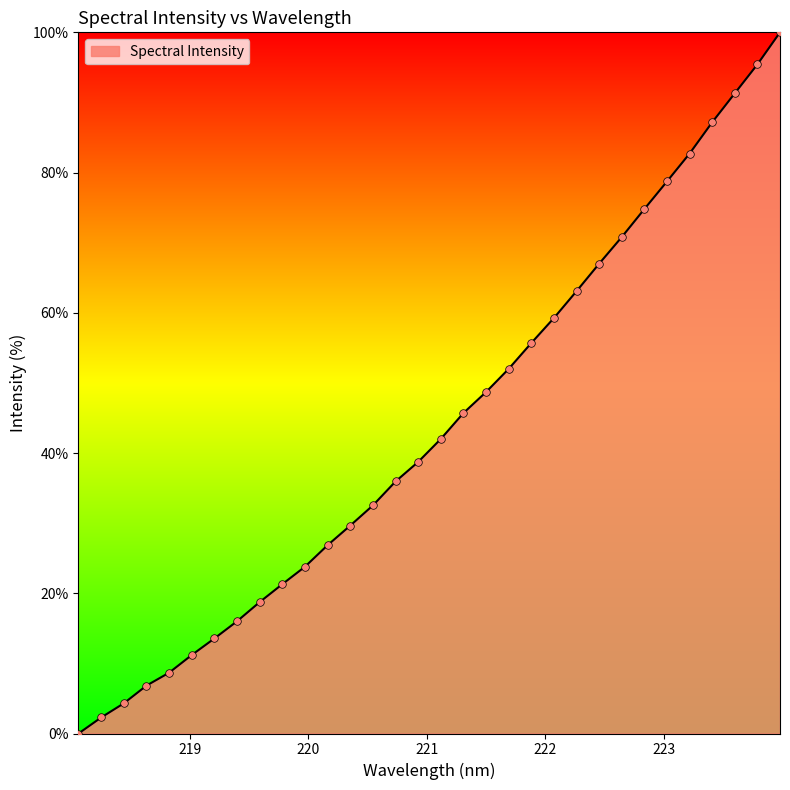

What is the difference between the maximum and minimum values?

100.0